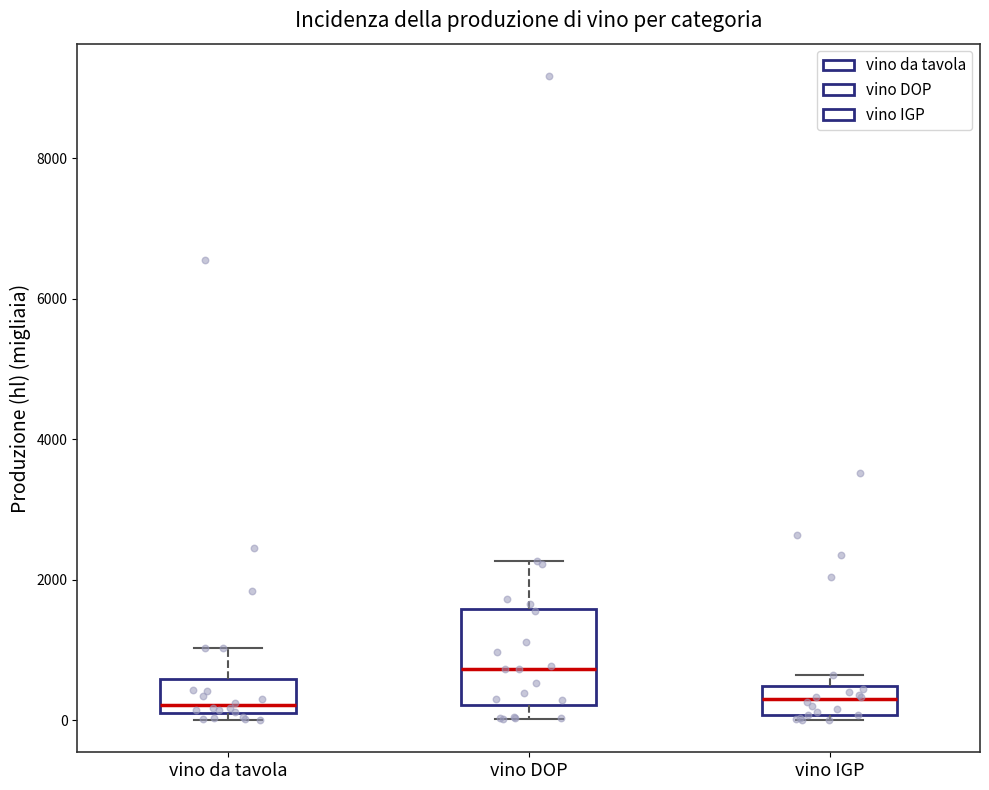

Reading left to right, transcribe this box plot: for each box, give where its median line is, the range the box spans, and where its two whiskers end, as read against the y-axis. The values are not printed on the chart, so give them approximately, as read against the axis.

vino da tavola: median 200, box 0 to 600, whiskers 0 (just below the box's lower edge) to 1000
vino DOP: median 800, box 200 to 1600, whiskers 0 to 2200
vino IGP: median 200, box 0 to 400, whiskers 0 (just below the box's lower edge) to 600